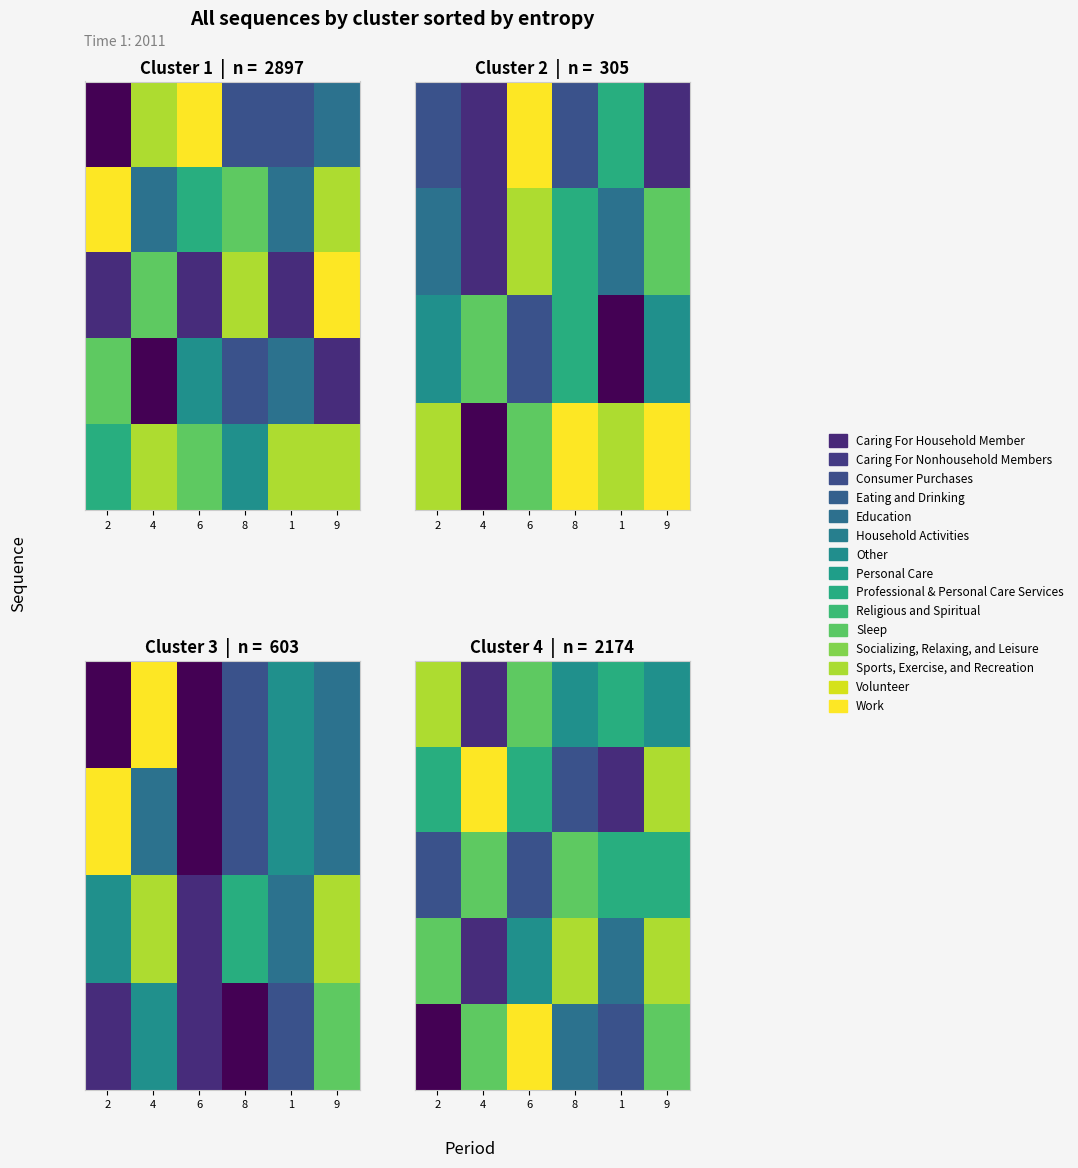

Count the number of categories in the chart.

6